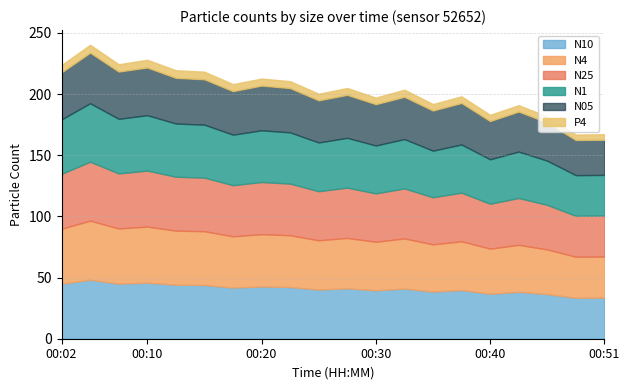

Where is the first local maximum for N1?

00:04